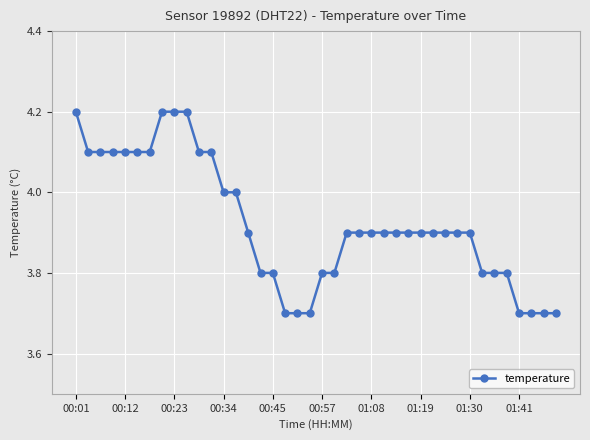

What is the difference between the second highest and second lowest values?

0.5